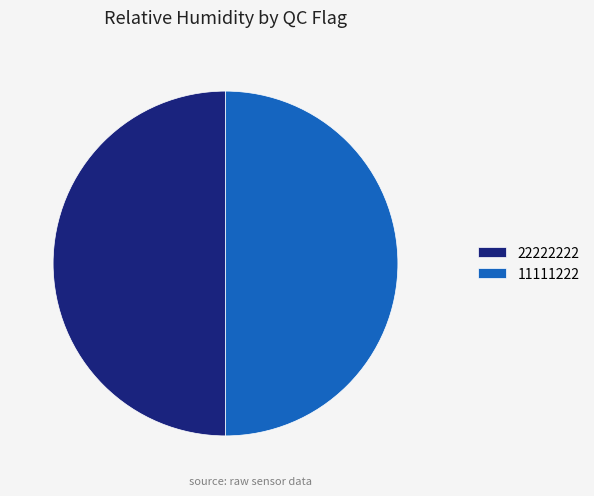

True or false: 22222222 accounts for 50% of the total.

True